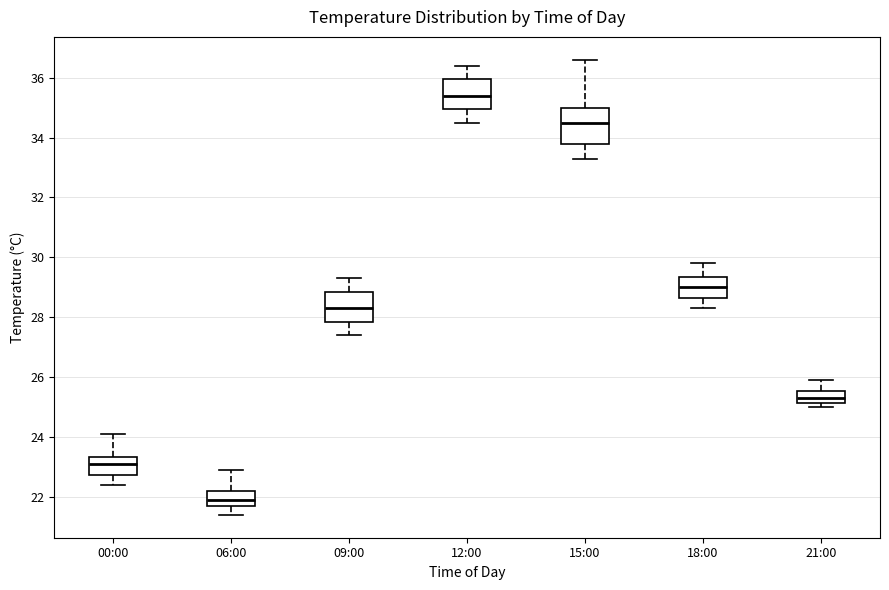

Reading left to right, read every box against the y-axis: the position of its median line, the range the box covers, and the ends of its whiskers. The values are not printed on the chart, so give them approximately, as read against the axis.

00:00: median 23.2, box 22.8 to 23.4, whiskers 22.4 to 24.2
06:00: median 22.0, box 21.8 to 22.2, whiskers 21.4 to 23.0
09:00: median 28.4, box 27.8 to 28.8, whiskers 27.4 to 29.4
12:00: median 35.4, box 35.0 to 36.0, whiskers 34.6 to 36.4
15:00: median 34.6, box 33.8 to 35.0, whiskers 33.4 to 36.6
18:00: median 29.0, box 28.6 to 29.4, whiskers 28.4 to 29.8
21:00: median 25.4, box 25.2 to 25.6, whiskers 25.0 to 26.0